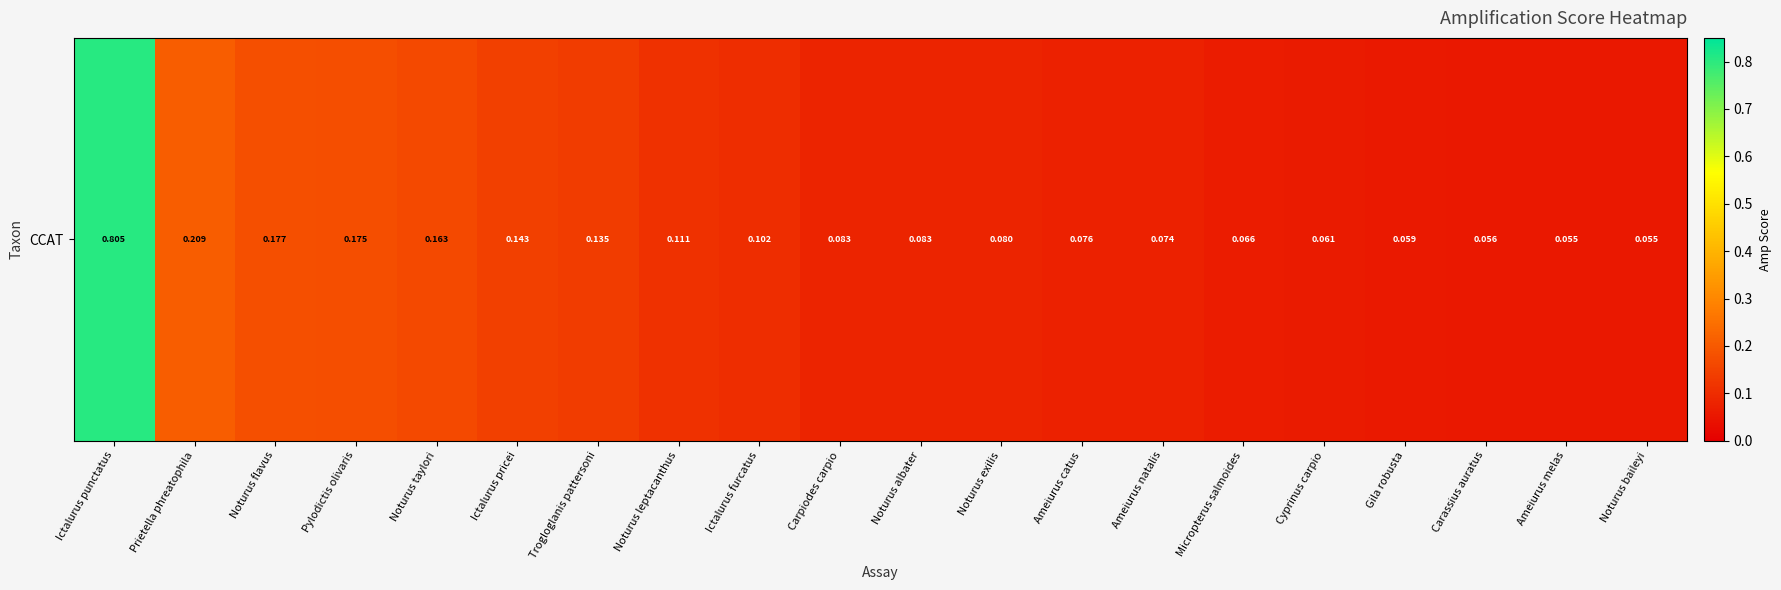

How many series are shown in this chart?

1